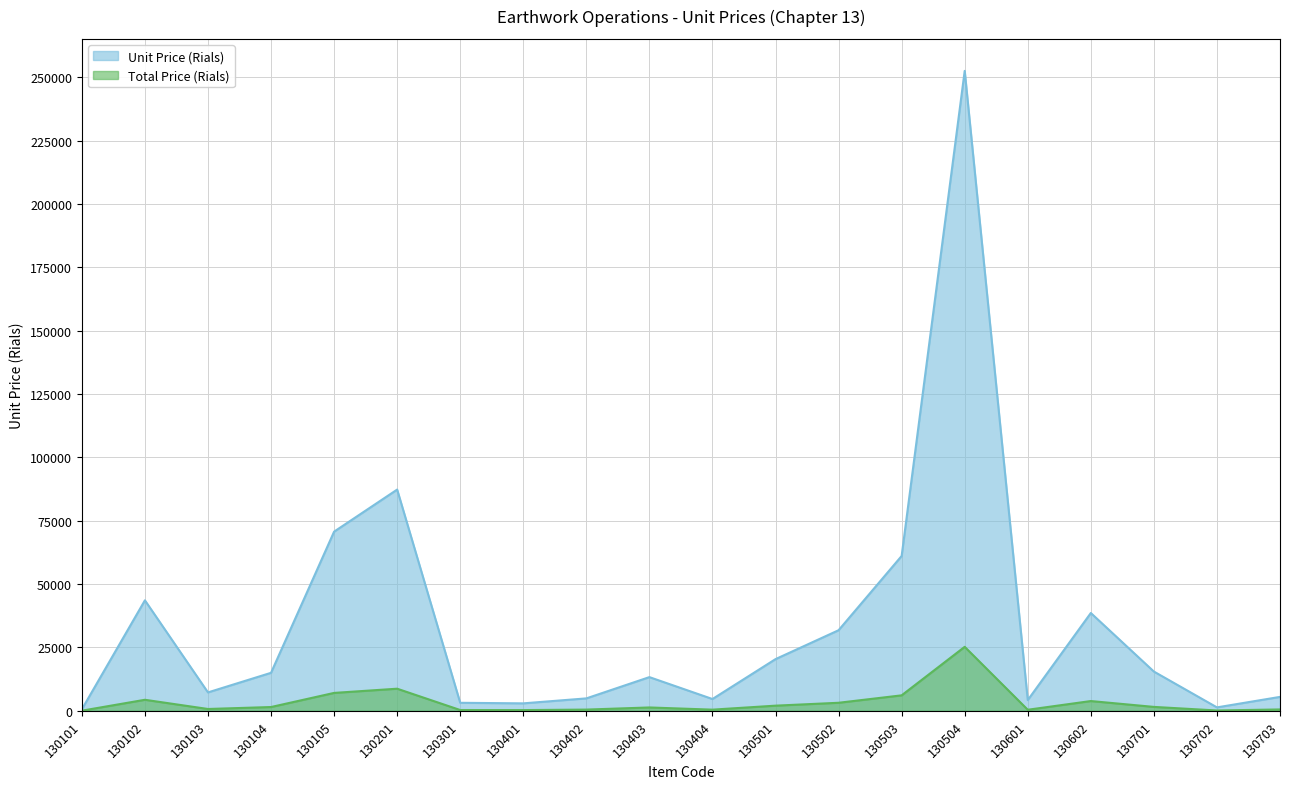

What is the approximate value at 130703?

5500